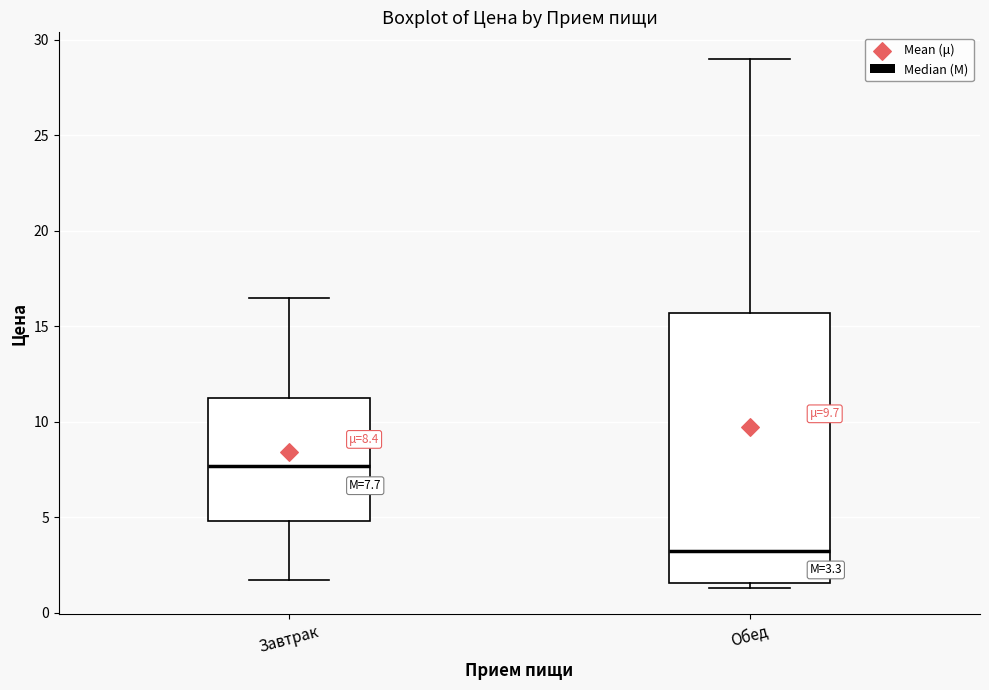

Comparing the boxes themselves (not the whiskers), which one is the tallest?

Обед